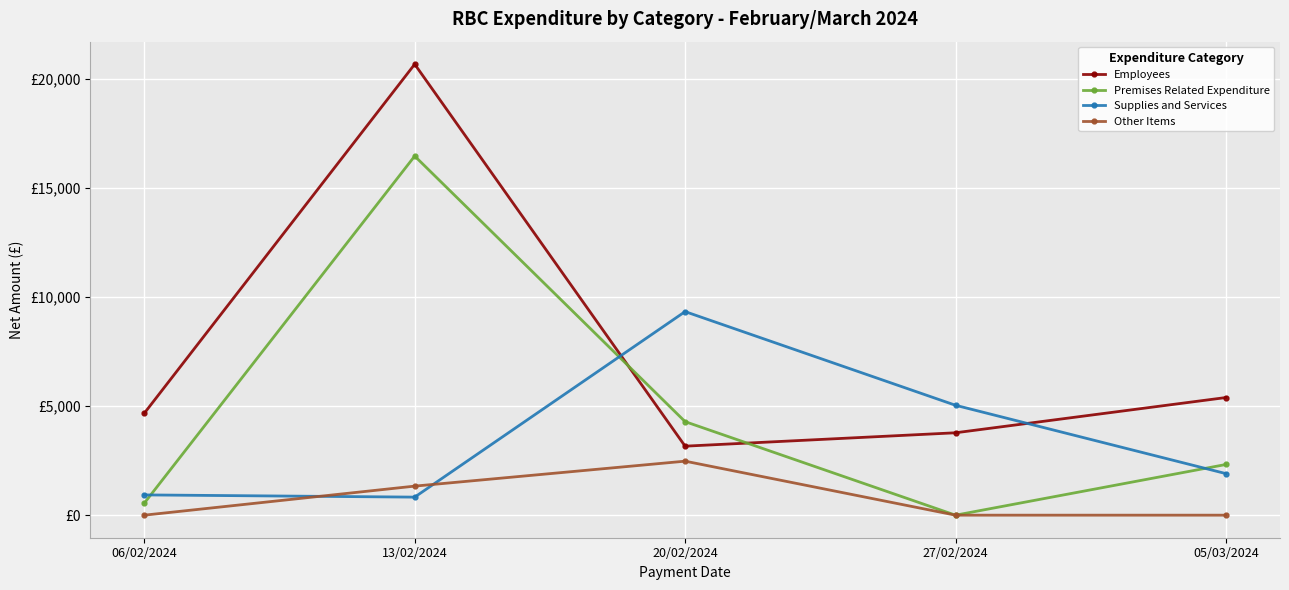

The Premises Related Expenditure series shows 11004.0 at 27/02/2024. True or false?

False